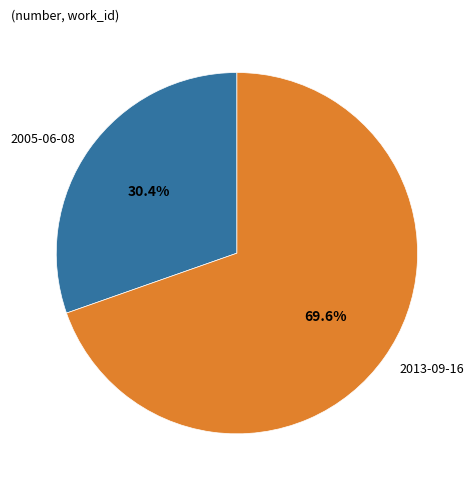

What percentage is the 2013-09-16 slice, to the nearest percent?

70%